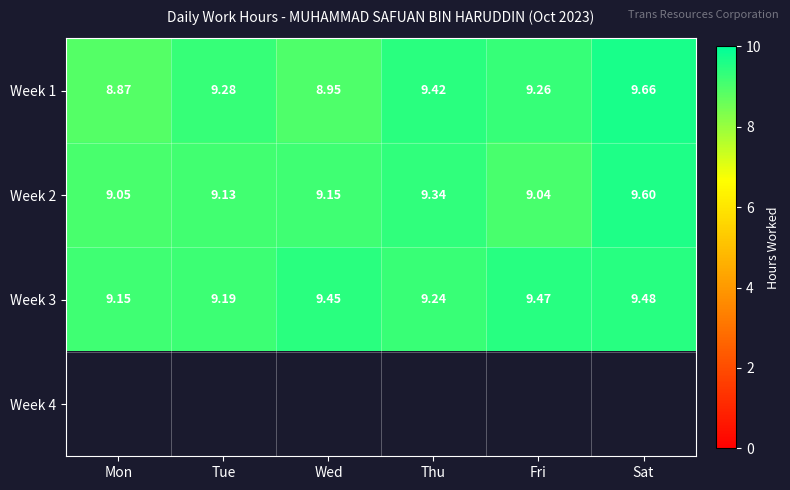

At which label does Week 3 reach its minimum?

Mon